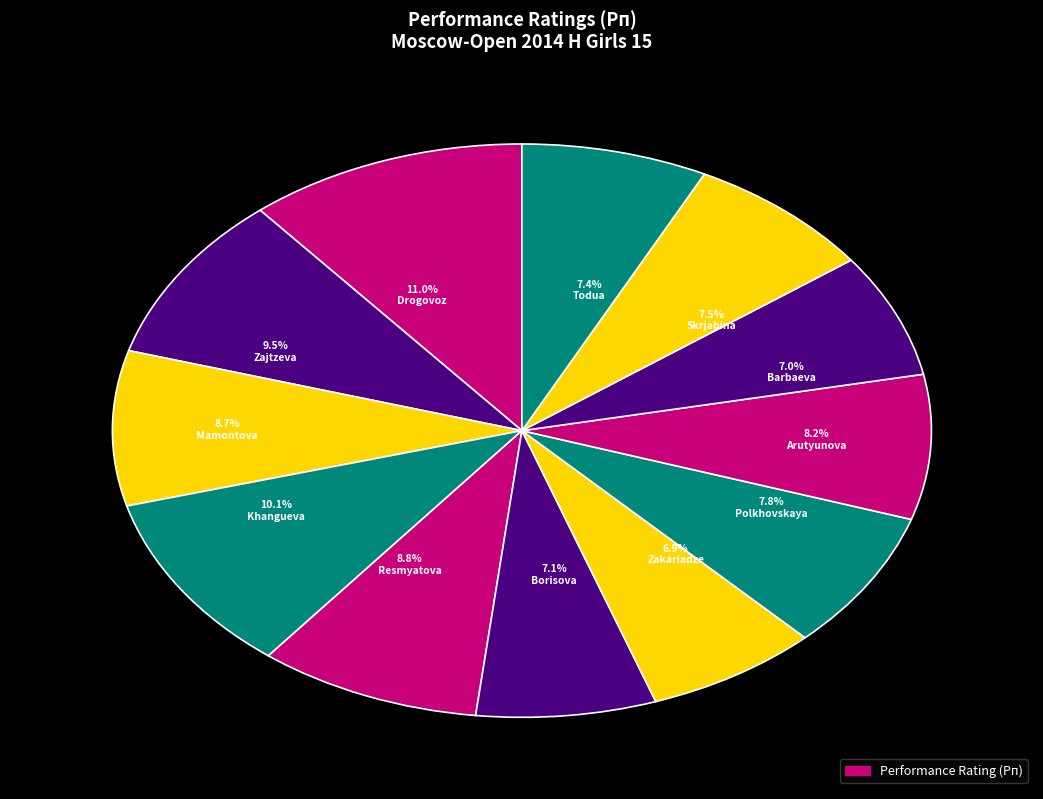

How many slices are in this pie chart?

12